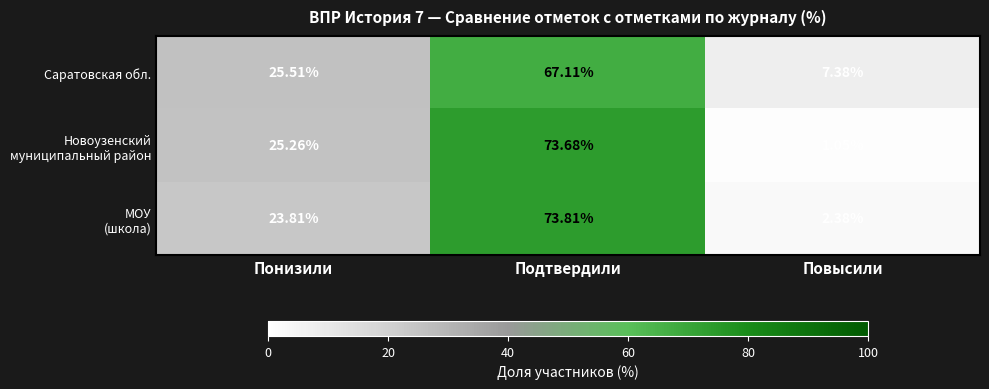

Where does the Саратовская обл. series first go above 25?

Понизили